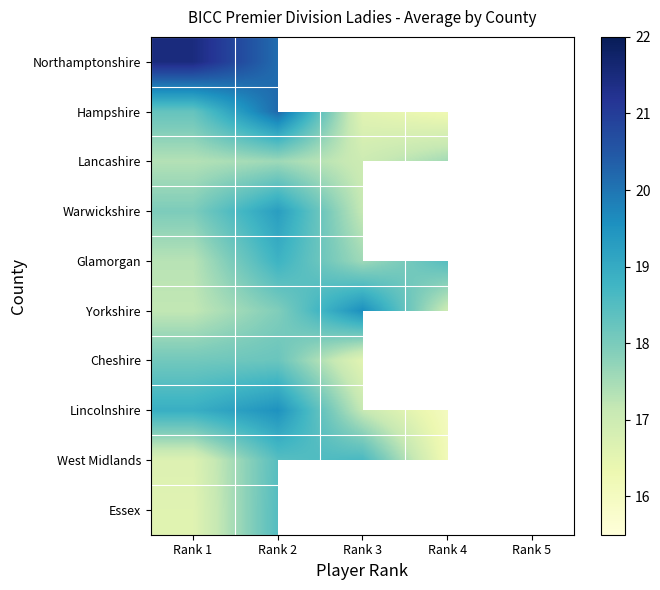

Which series has the largest range (max minus min)?

Hampshire